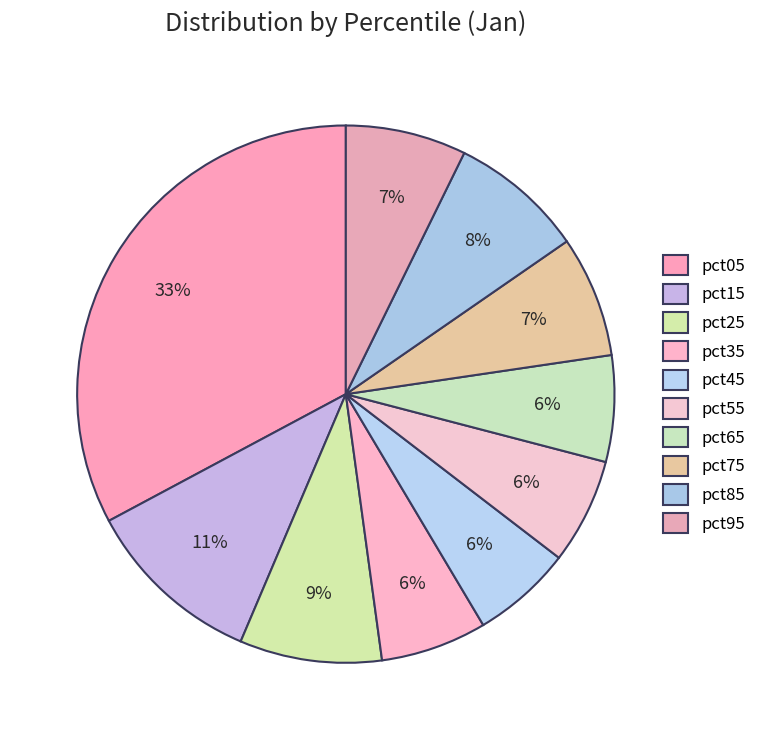

Is there a majority slice in this chart?

No